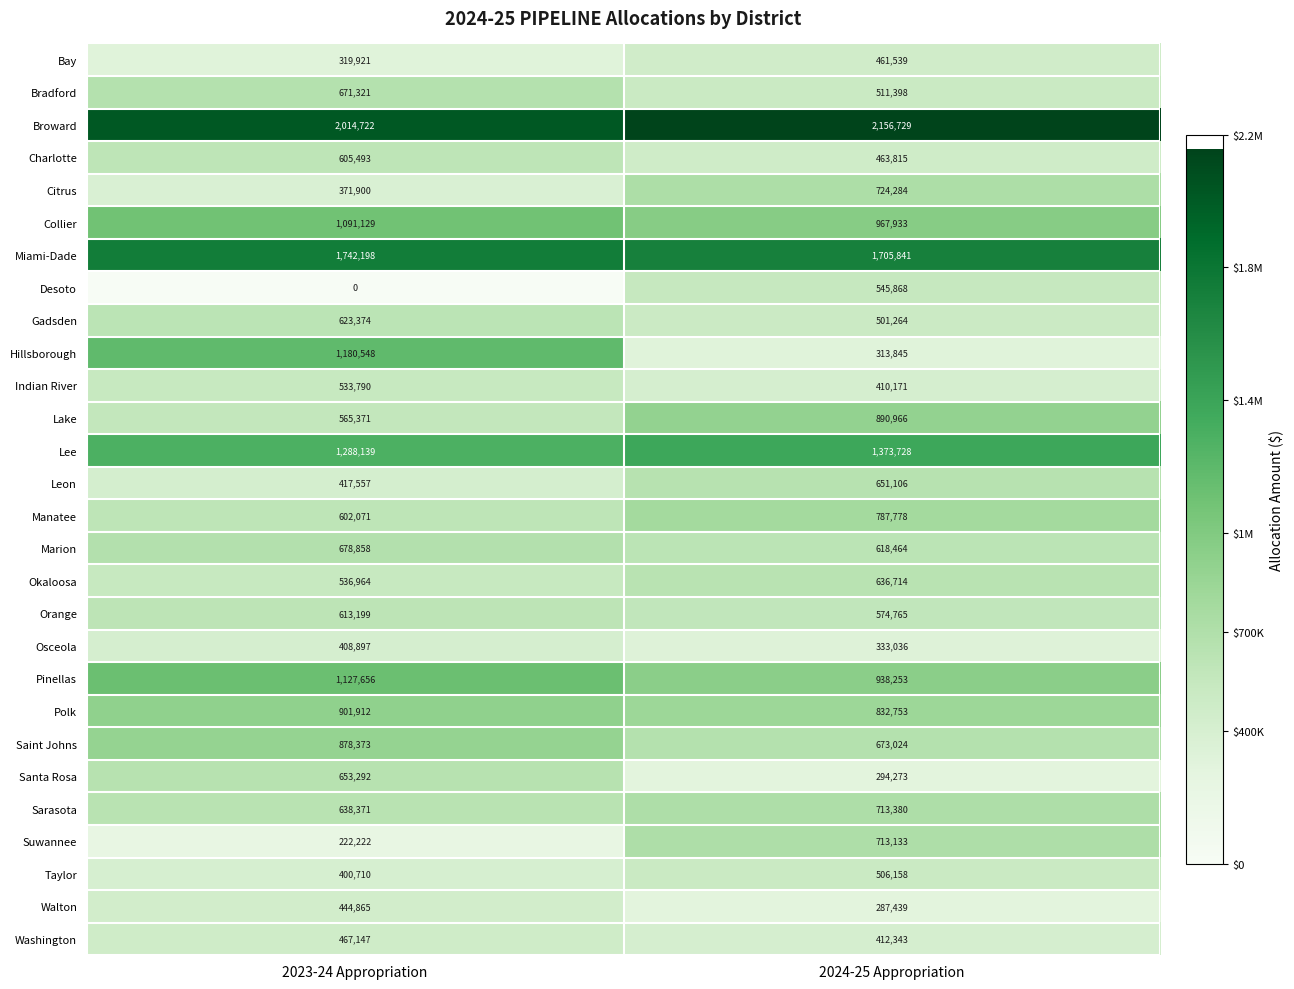

Which series has the largest range (max minus min)?

Hillsborough